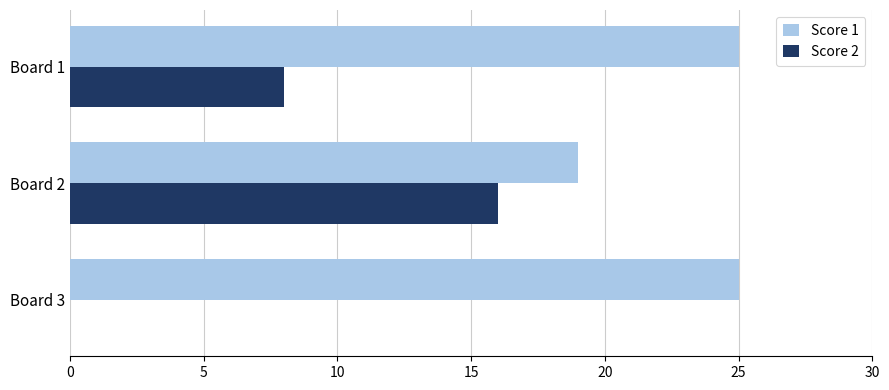

What are all the series names shown in the legend?

Score 1, Score 2